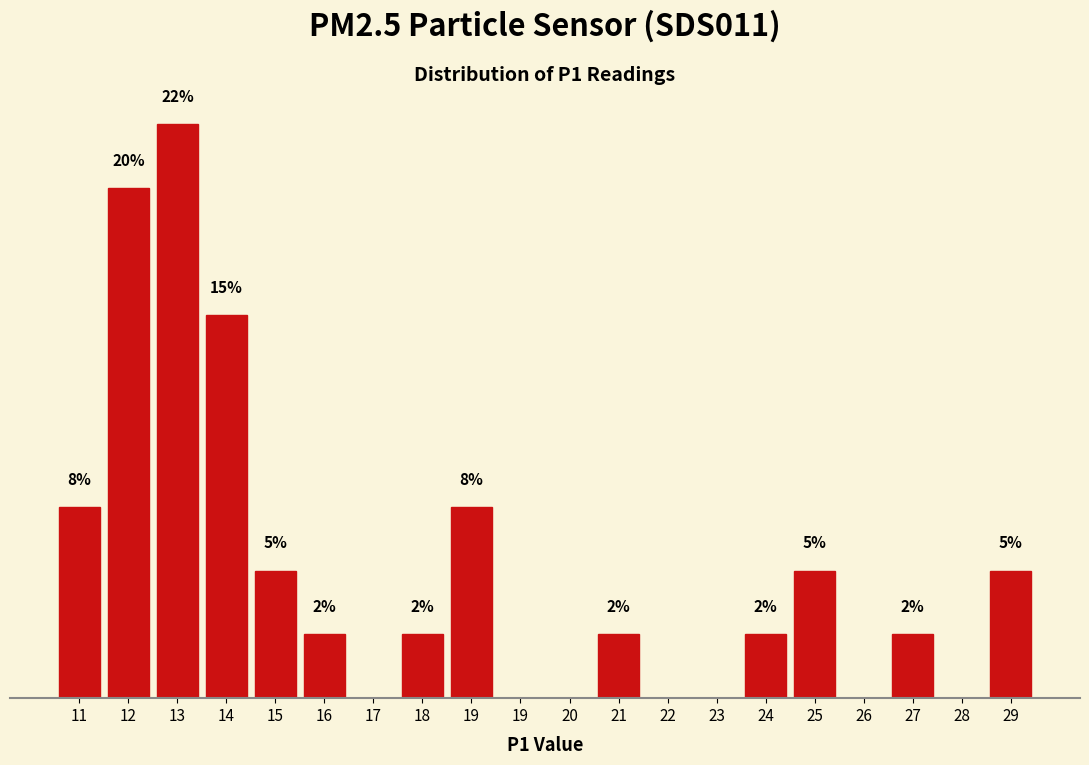

Are the bars horizontal?

No